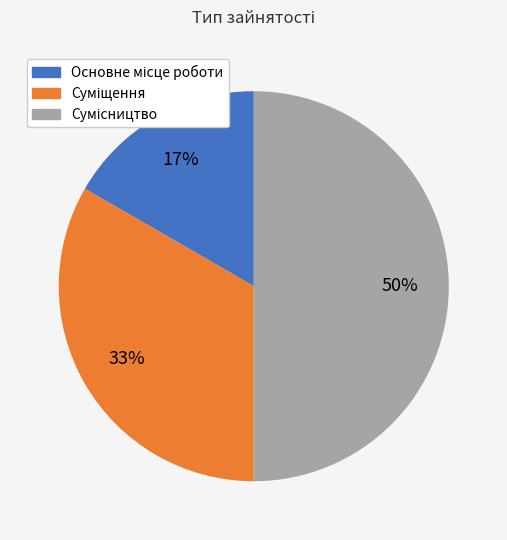

To the nearest percent, what is the average slice percentage?

33%